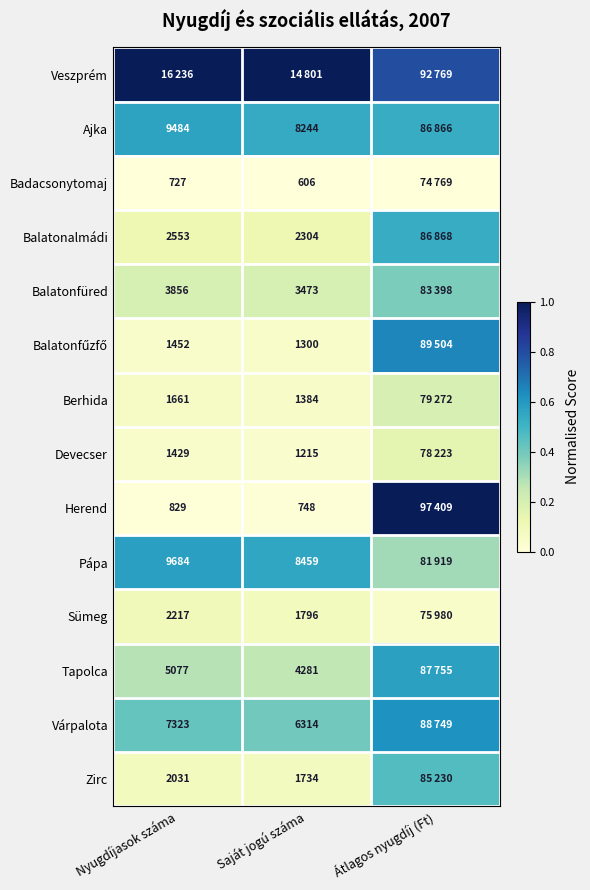

At how many categories does at least one series exceed 0?

3